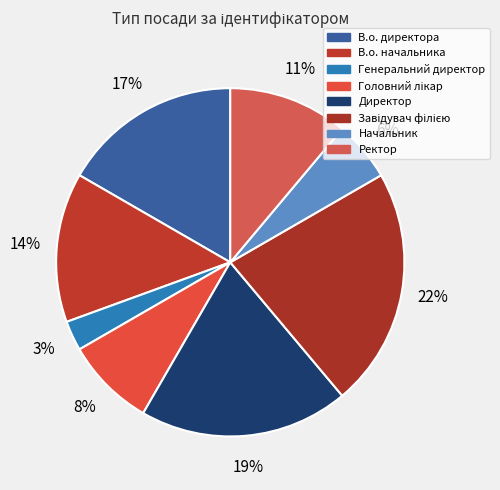

How many slices are in this pie chart?

8